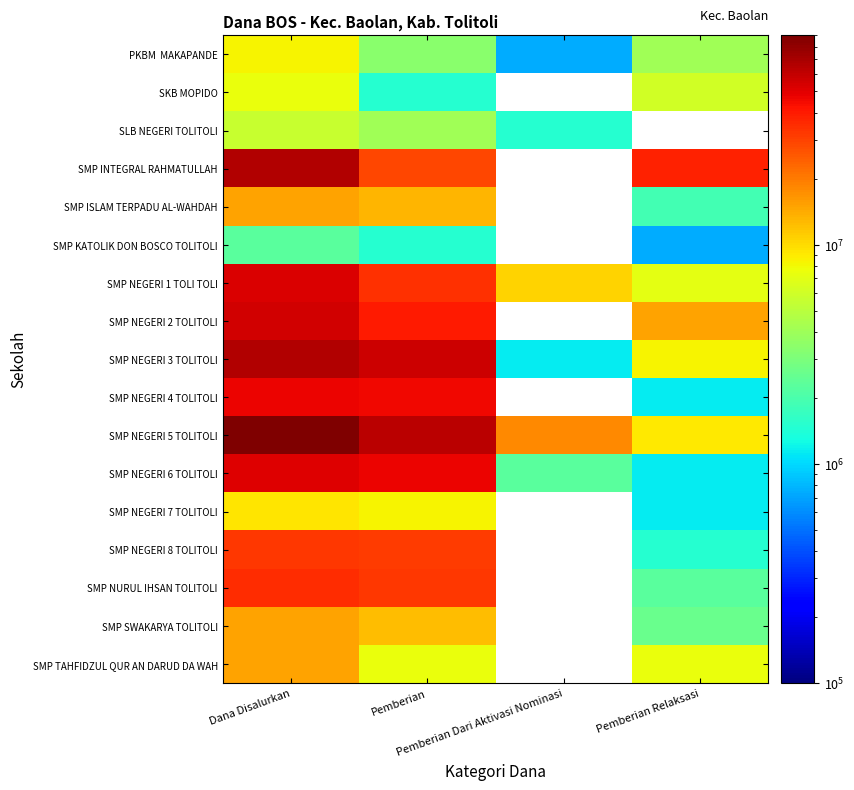

The SMP NEGERI 5 TOLITOLI series shows 9000000.0 at Pemberian Relaksasi. True or false?

True